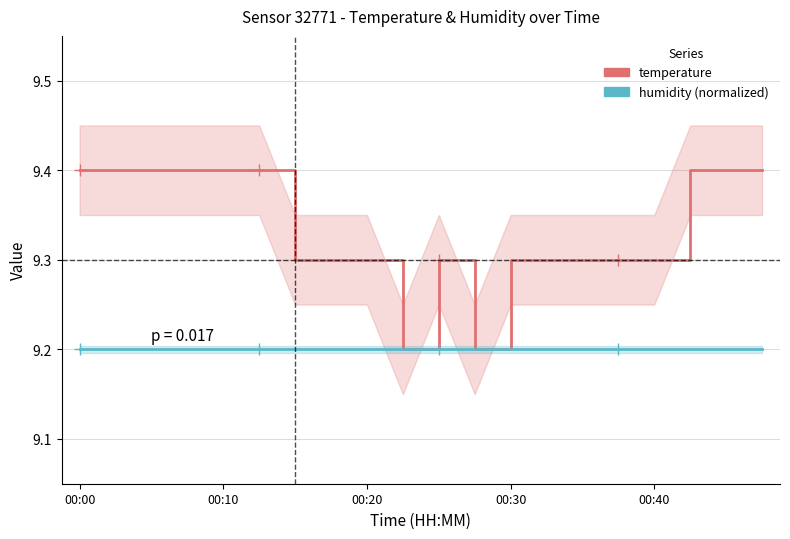

True or false: temperature has more than 1 interior local peaks.

False